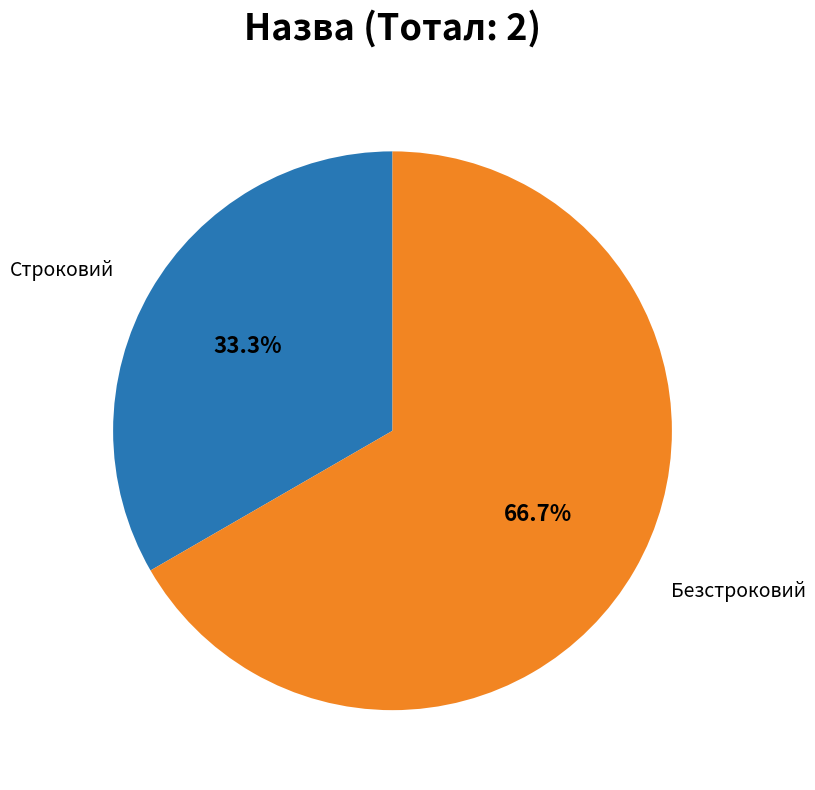

Is there a majority slice in this chart?

Yes